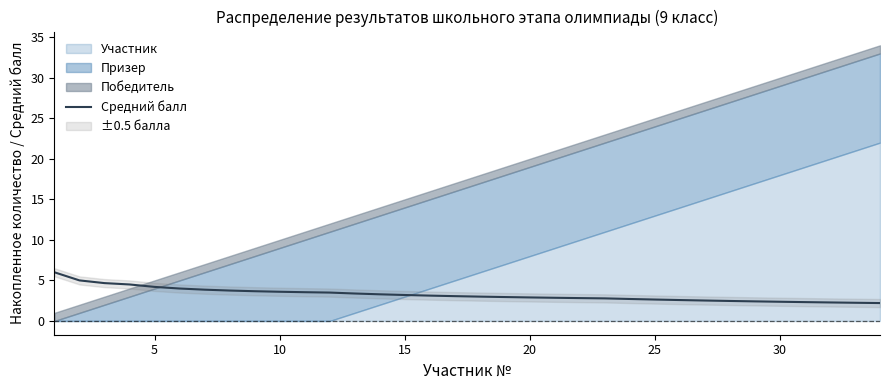

What is the difference between the maximum and minimum values?

3.8